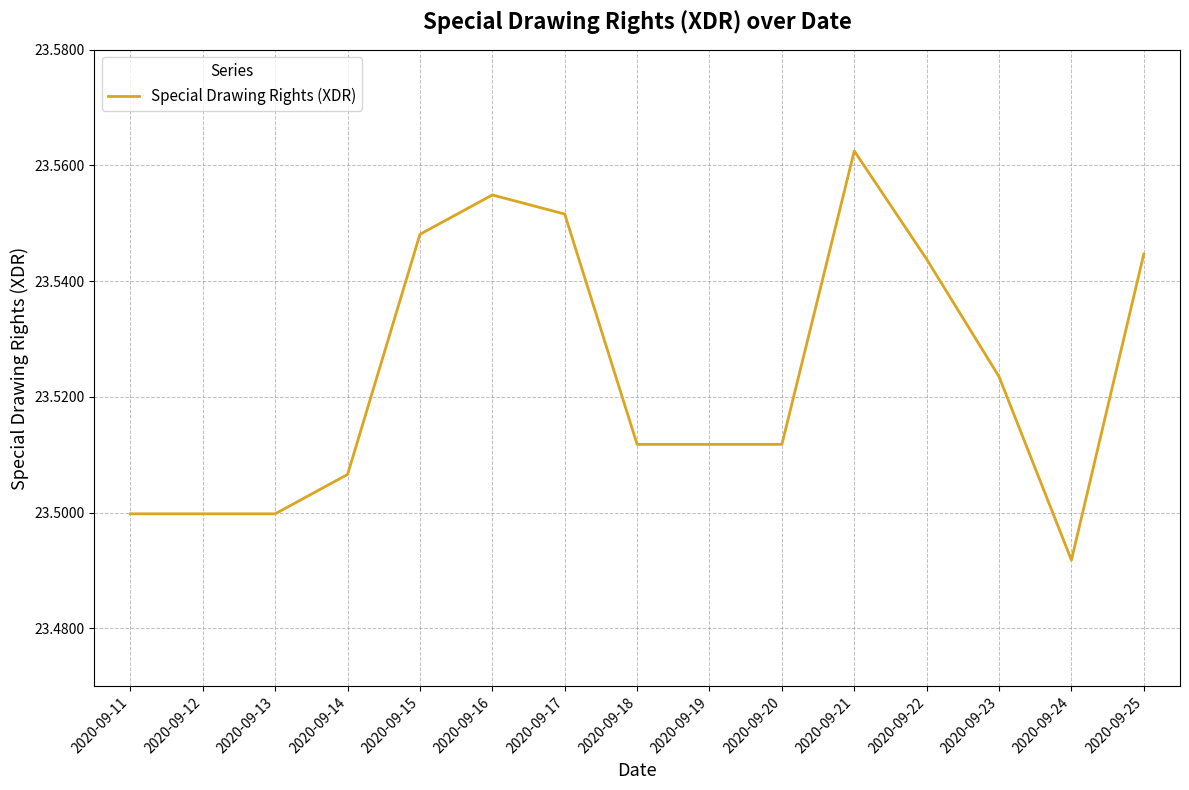

Which category has the highest value across all series?

2020-09-21